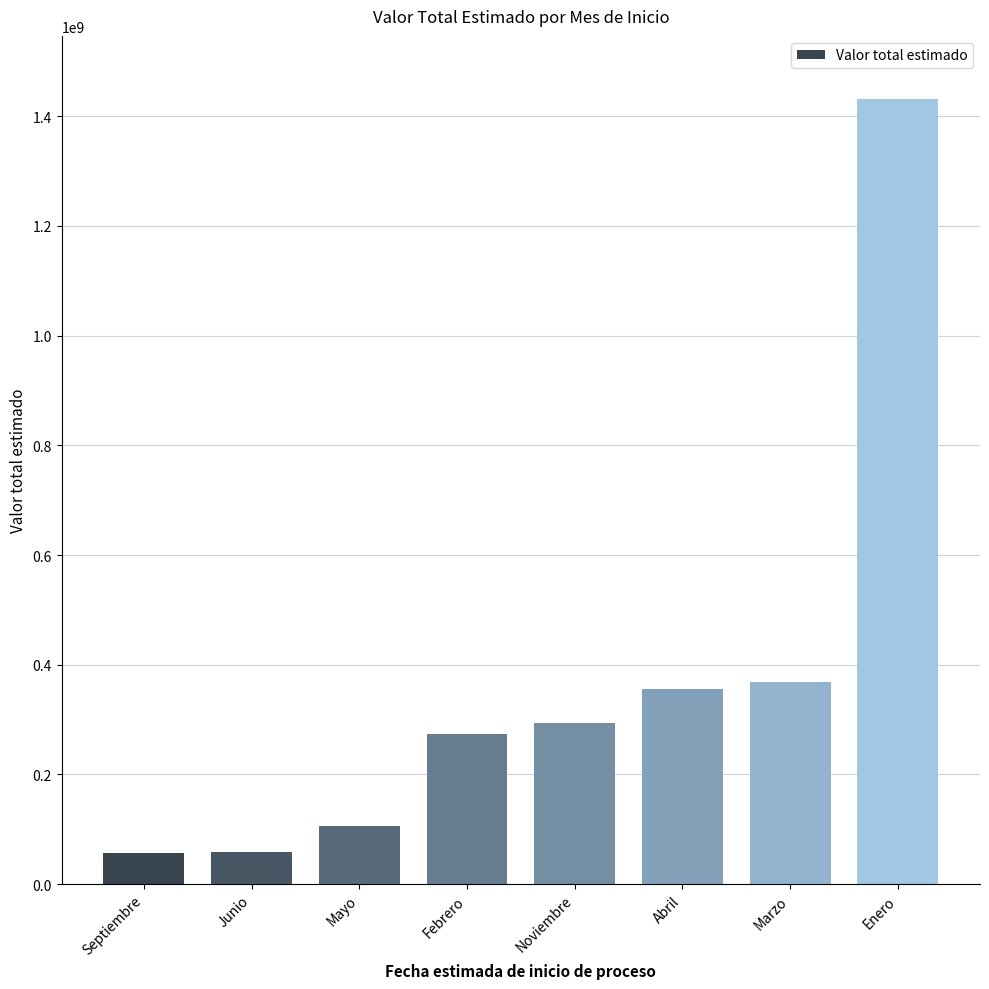

What is the sum of the values at Noviembre and Junio?

353428191